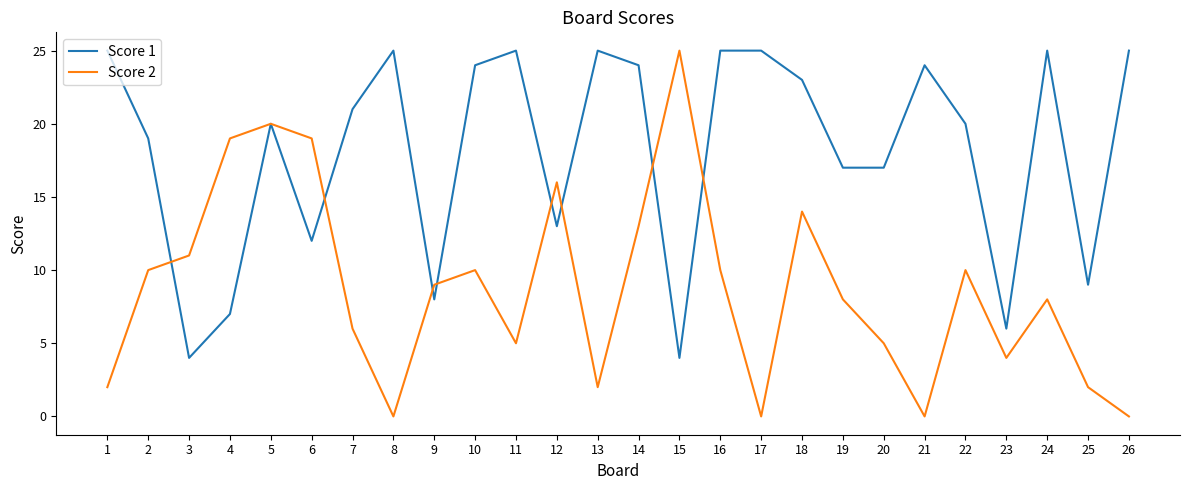

At which category is the sum across all series the highest?

5